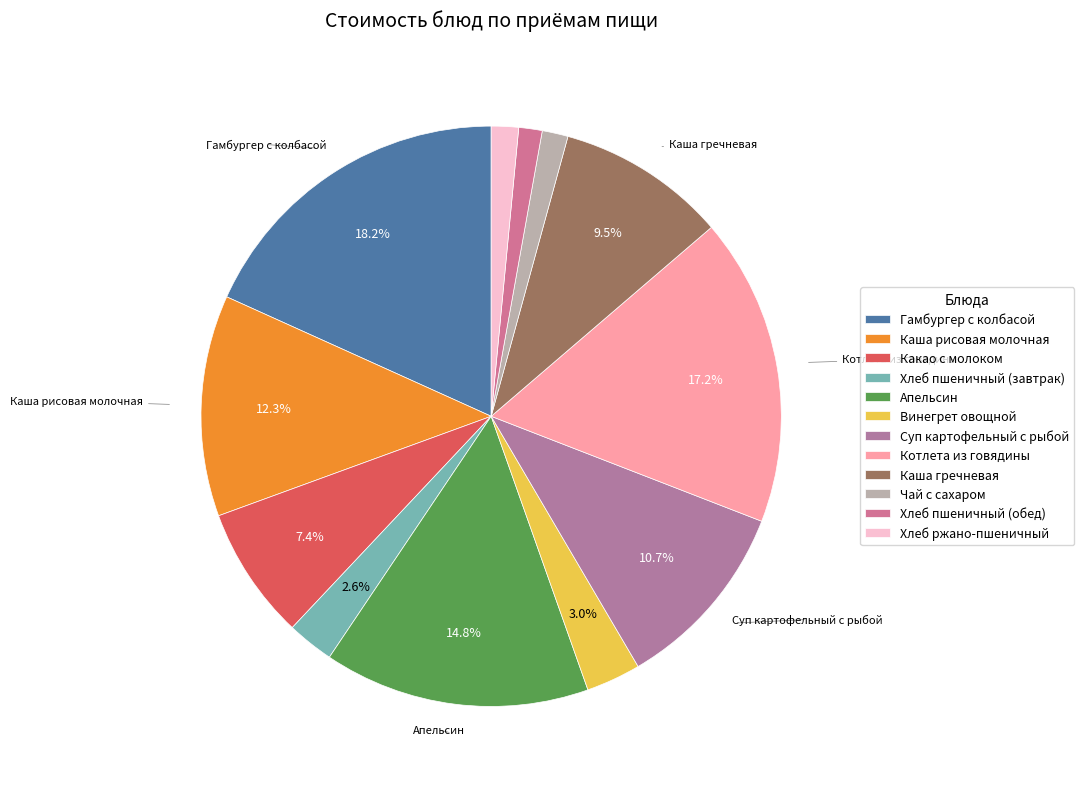

What is the largest slice in the pie chart?

Гамбургер с колбасой